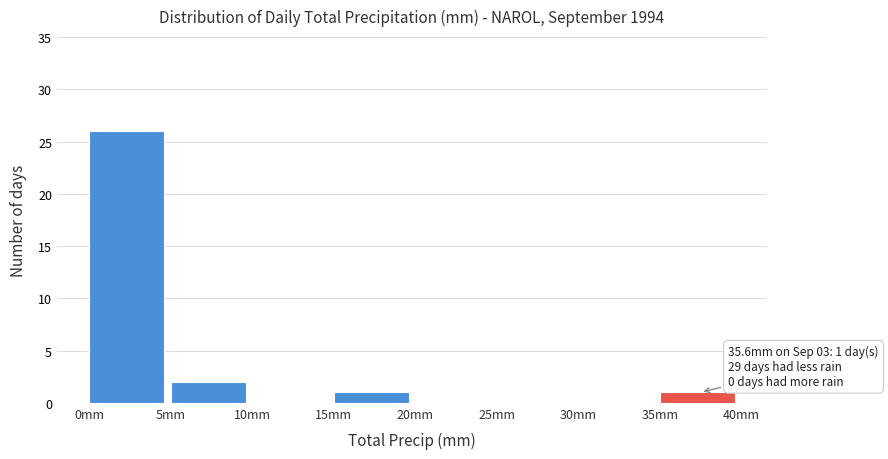

Over which range of the x-axis is the bar tallest?

0 to 5